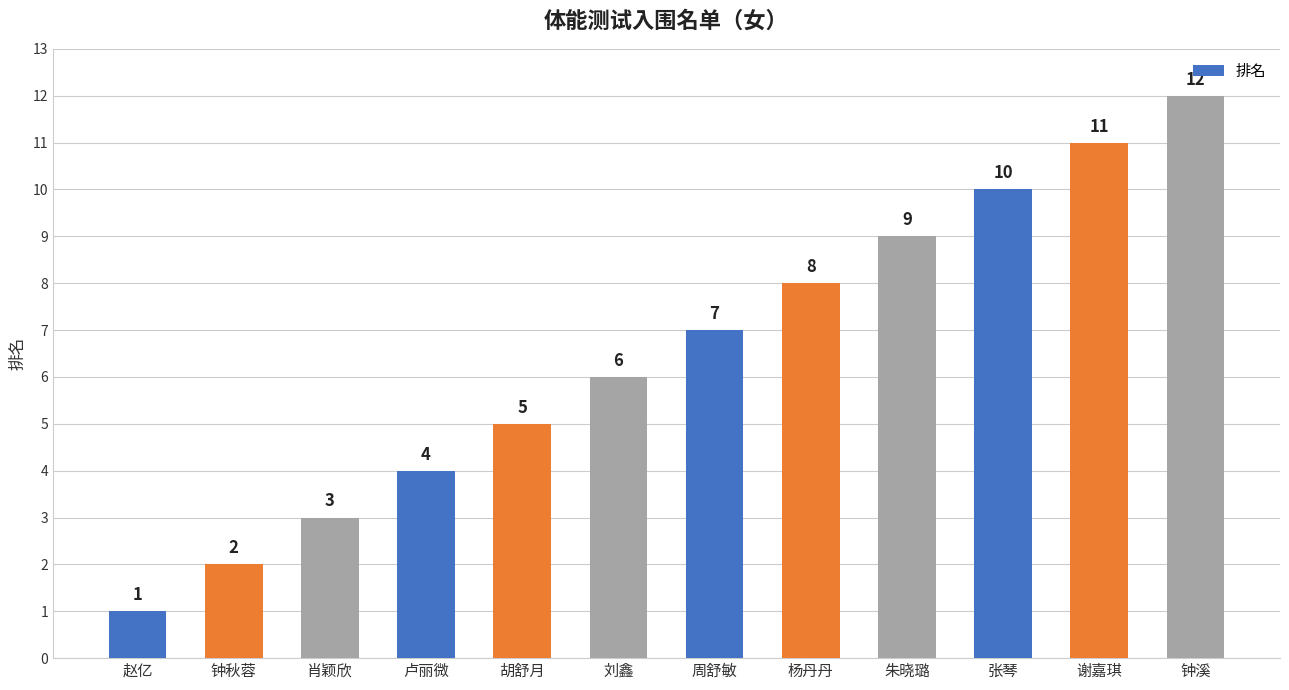

Reading left to right, transcribe all the data shown in this chart.

赵亿=1	钟秋蓉=2	肖颖欣=3	卢丽微=4	胡舒月=5	刘鑫=6	周舒敏=7	杨丹丹=8	朱晓璐=9	张琴=10	谢嘉琪=11	钟溪=12